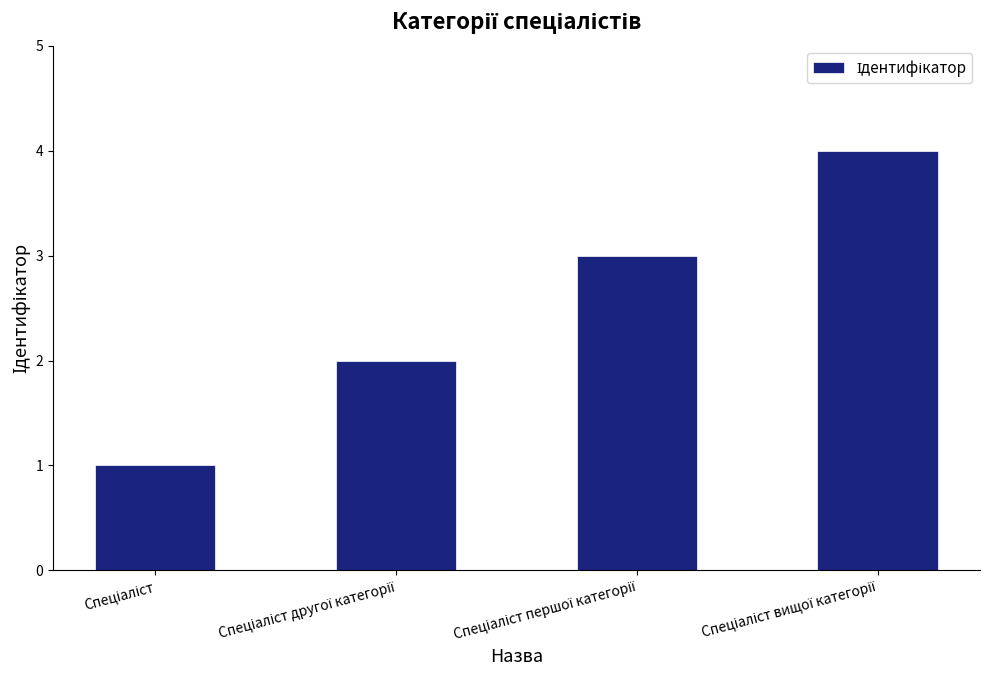

How many bars are there in total?

4